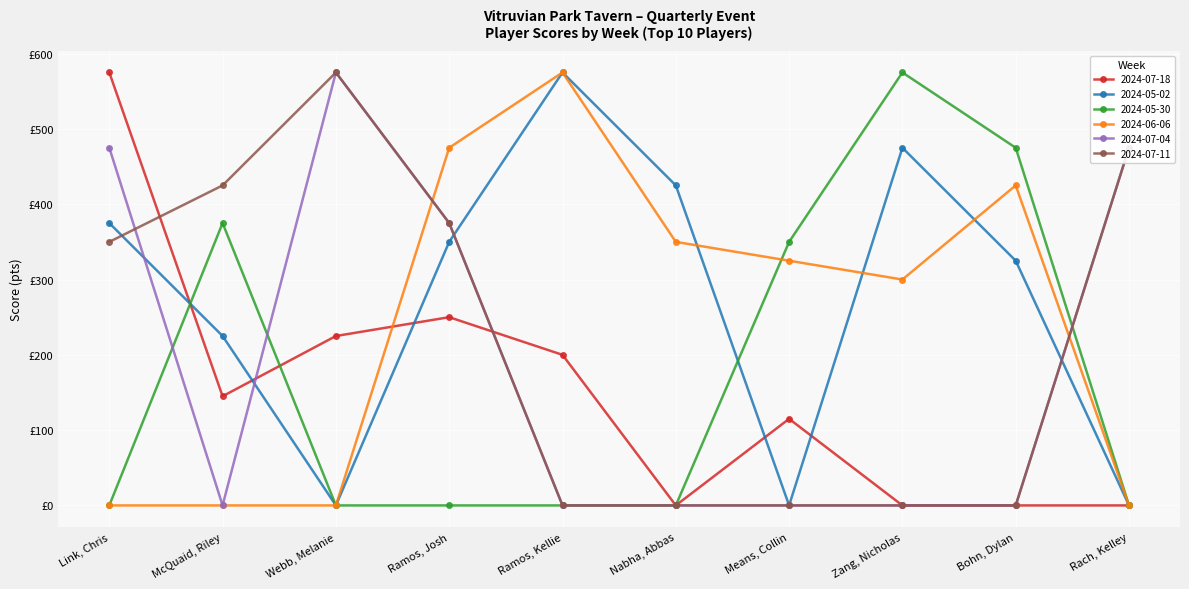

Rank the categories by 2024-05-02 value from lowest to highest.

Webb, Melanie, Means, Collin, Rach, Kelley, McQuaid, Riley, Bohn, Dylan, Ramos, Josh, Link, Chris, Nabha, Abbas, Zang, Nicholas, Ramos, Kellie